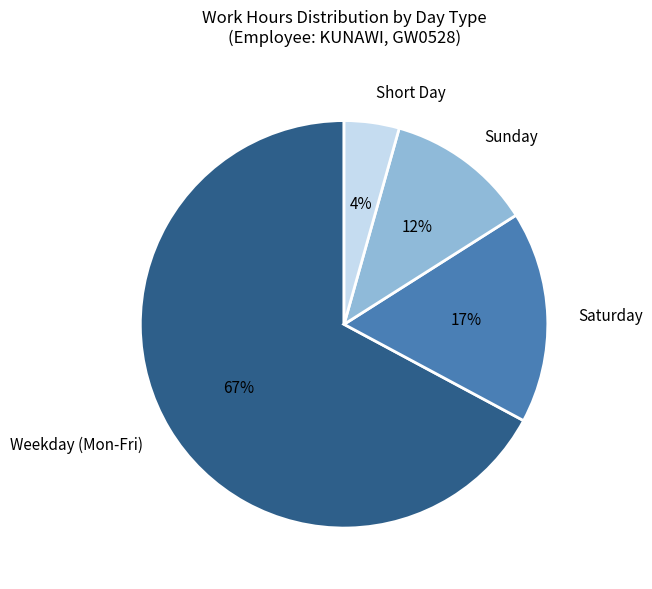

Does Sunday represent more than half of the total?

No